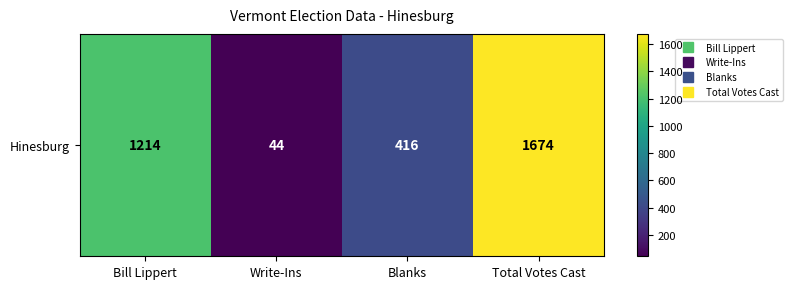

How many data points does each series have?

4